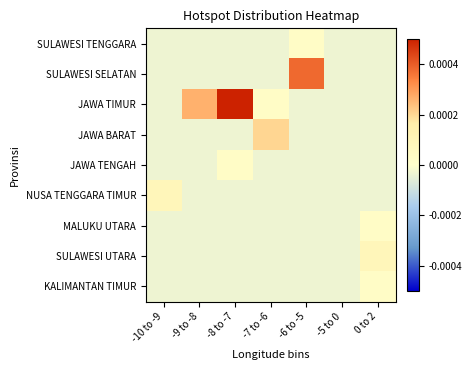

Between -9 to -8 and -10 to -9, which is larger?

-9 to -8